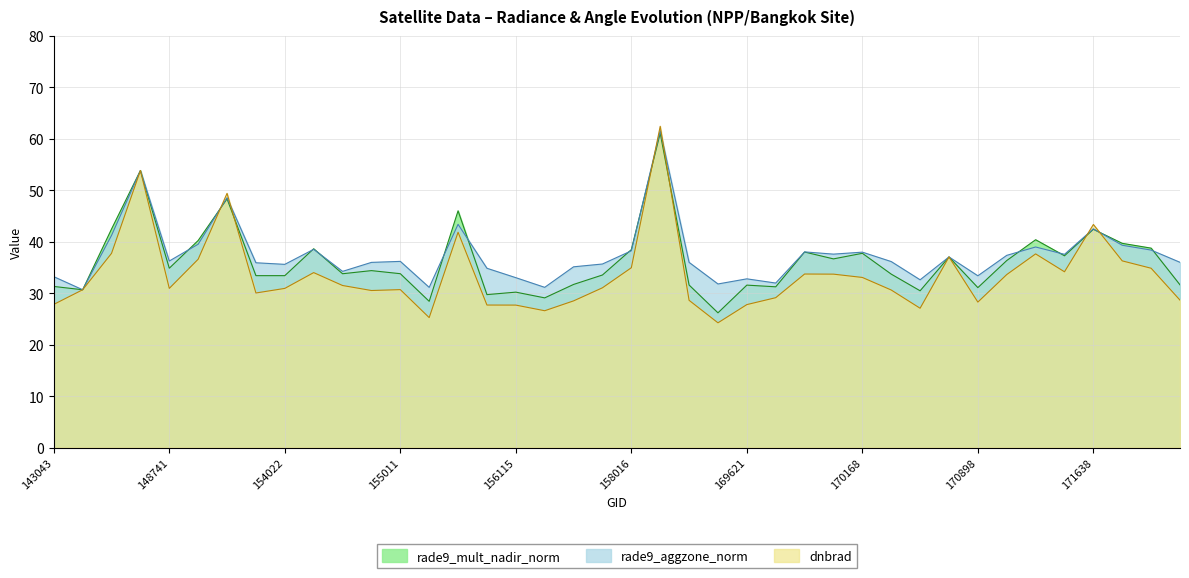

Does the chart have visible grid lines?

Yes